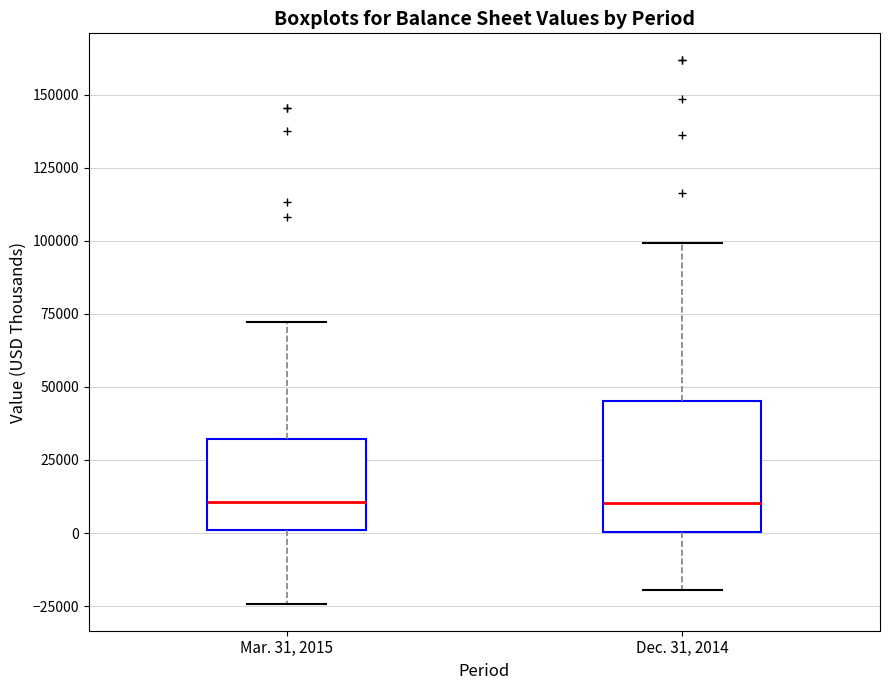

Reading left to right, read every box against the y-axis: the position of its median line, the range the box covers, and the ends of its whiskers. The values are not printed on the chart, so give them approximately, as read against the axis.

Mar. 31, 2015: median 10000, box 0 to 30000, whiskers -25000 to 70000
Dec. 31, 2014: median 10000, box 0 to 45000, whiskers -20000 to 100000